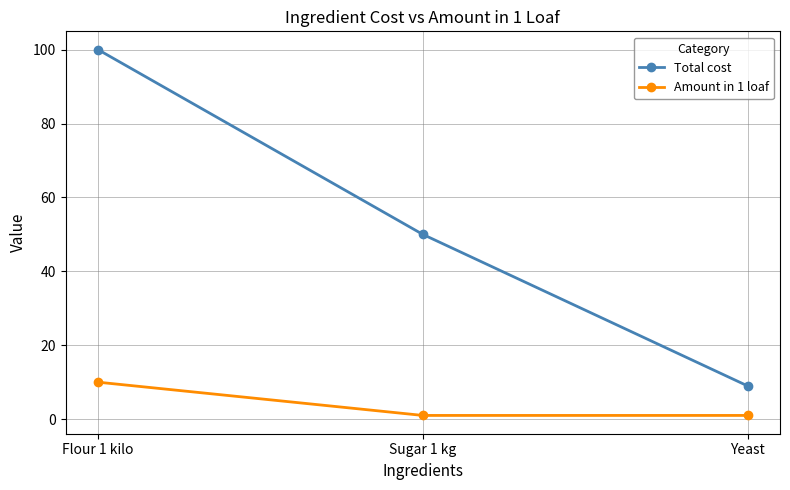

What is the value of the Total cost point at the 3rd from the left?

9